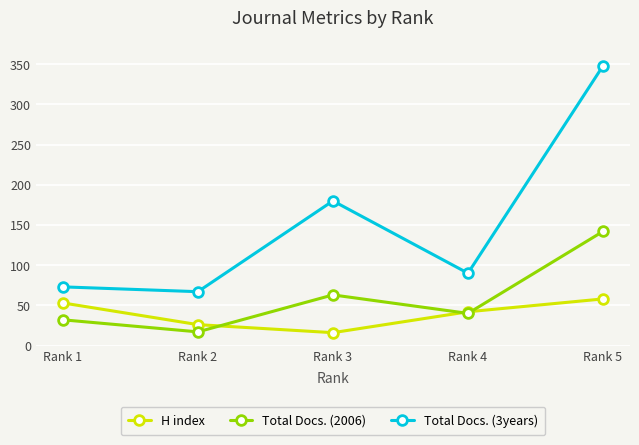

True or false: Total Docs. (3years) and Total Docs. (2006) cross at least once.

False